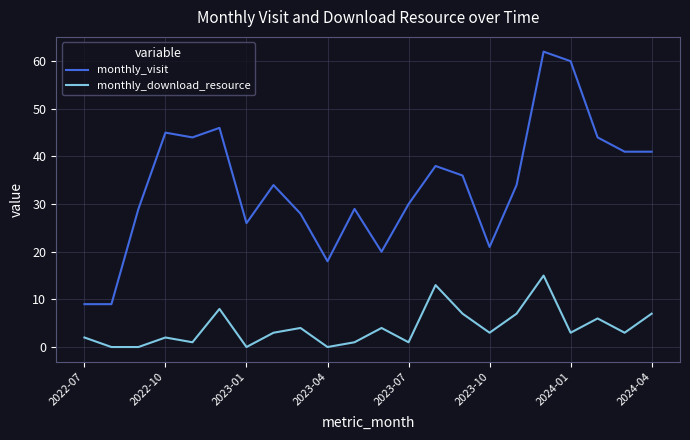

True or false: monthly_download_resource has more than 2 interior local peaks.

True